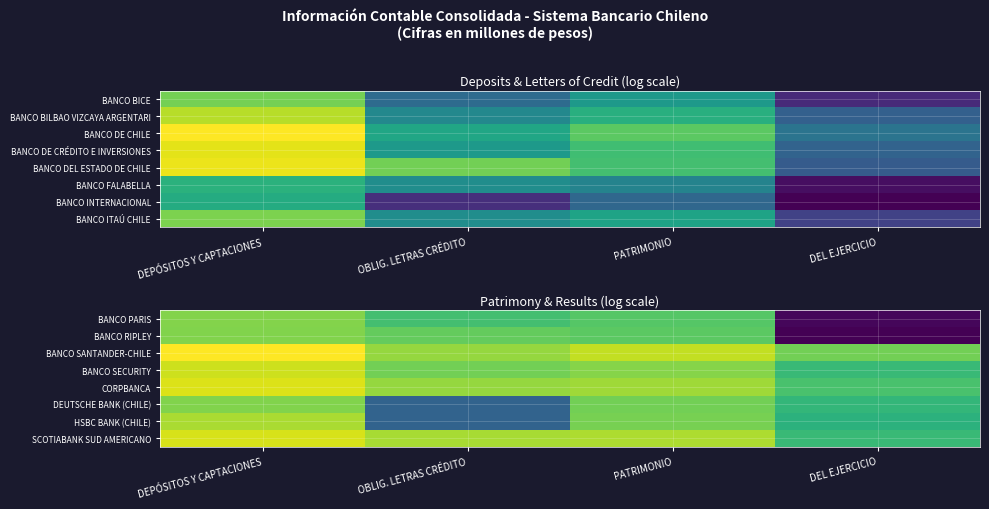

The CORPBANCA series shows 19.2 at PATRIMONIO. True or false?

False